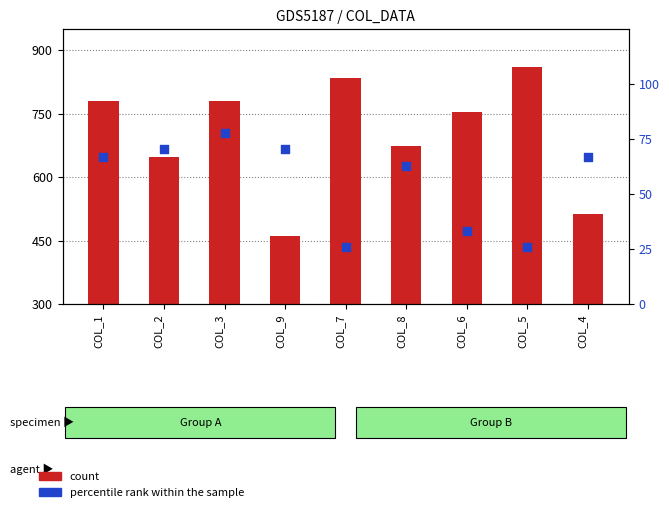

Which series has the widest spread of Y values?

count